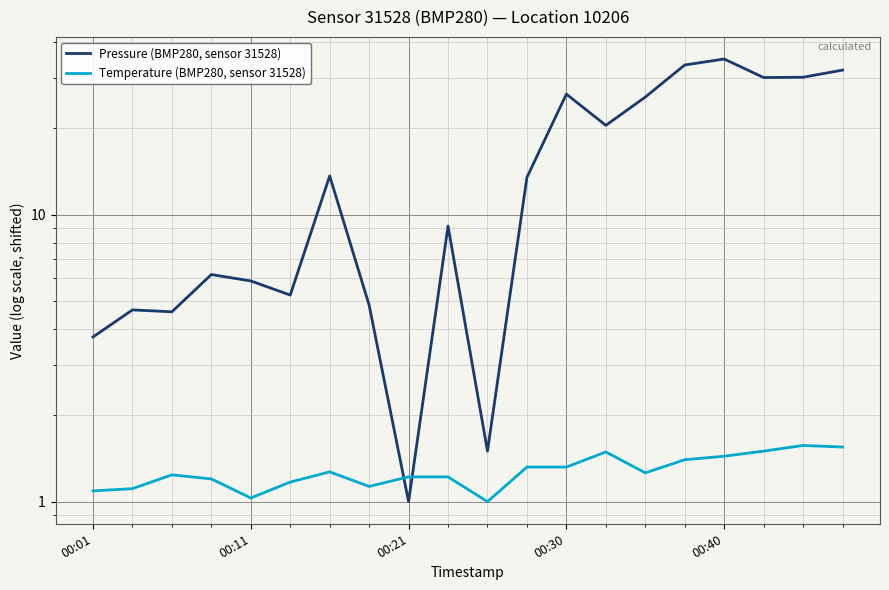

How many lines are shown in the chart?

2